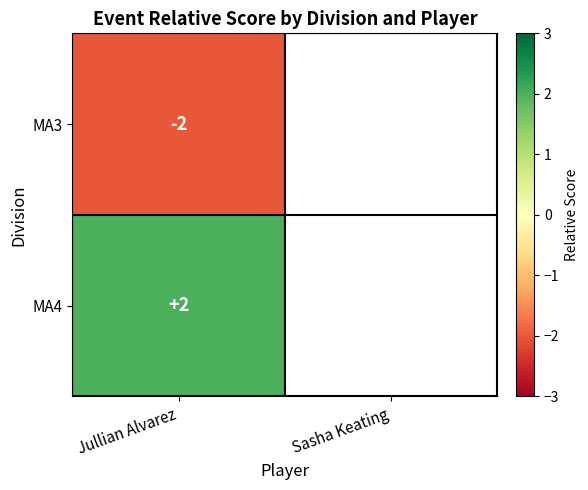

Between MA3 and MA4, which is larger?

MA4